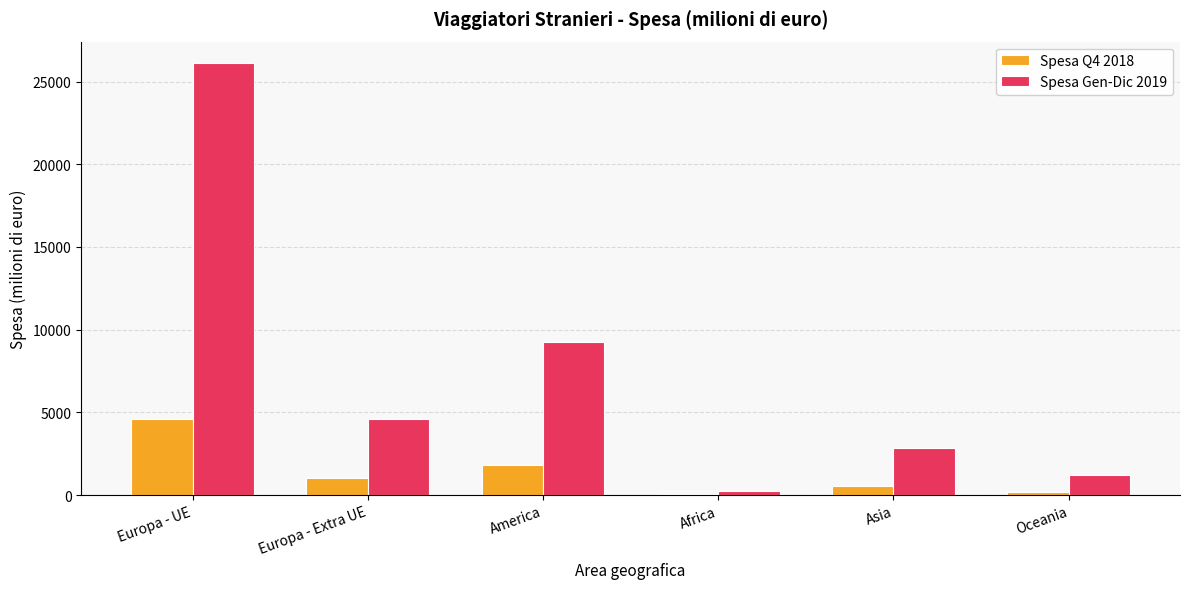

At which label does Spesa Q4 2018 first exceed 1039?

Europa - UE